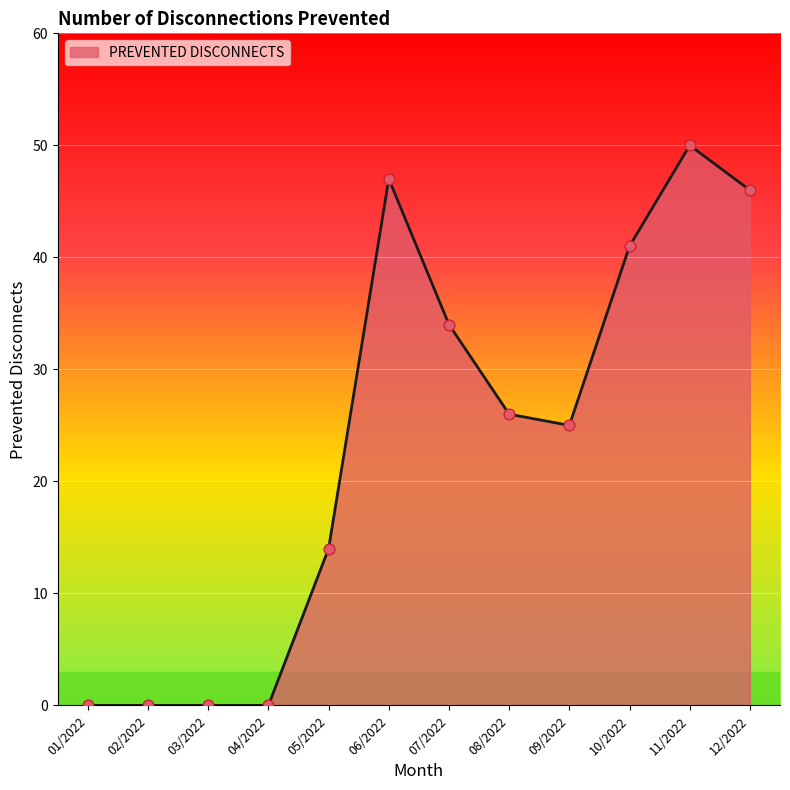

What is the change in value from 03/2022 to 08/2022?

+26